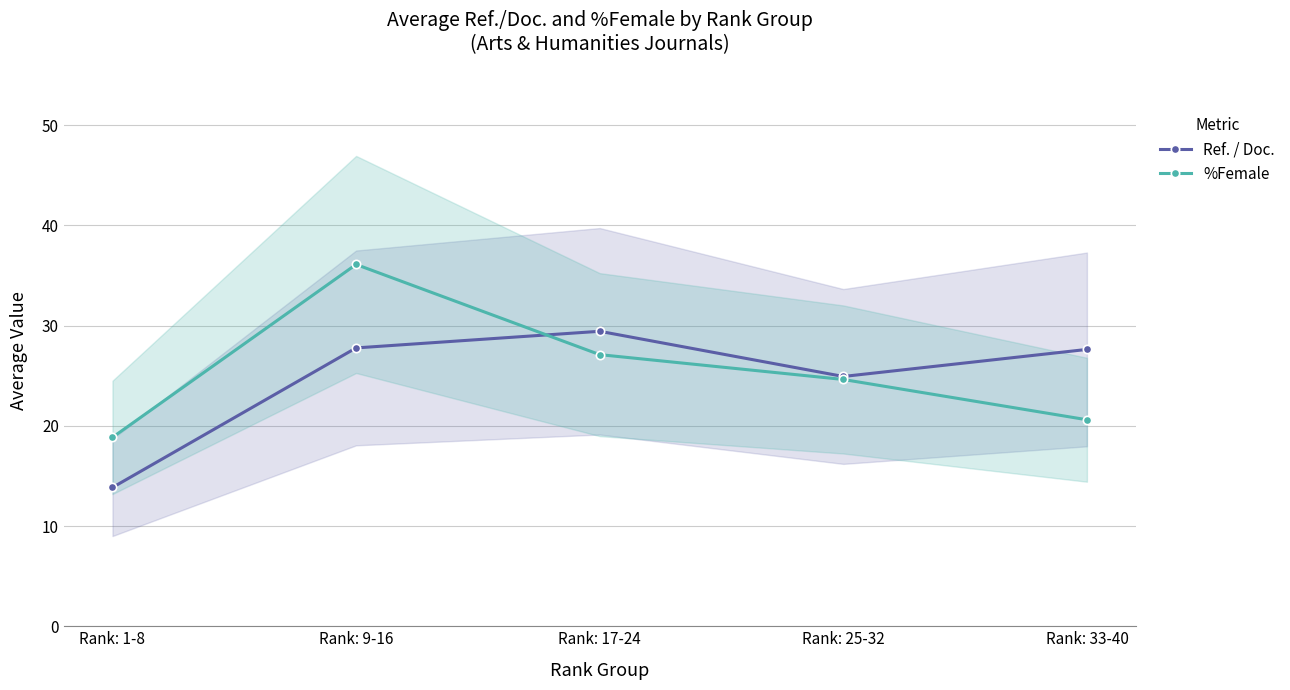

Between which two adjacent categories do %Female and Ref. / Doc. first intersect?

Rank: 9-16 and Rank: 17-24